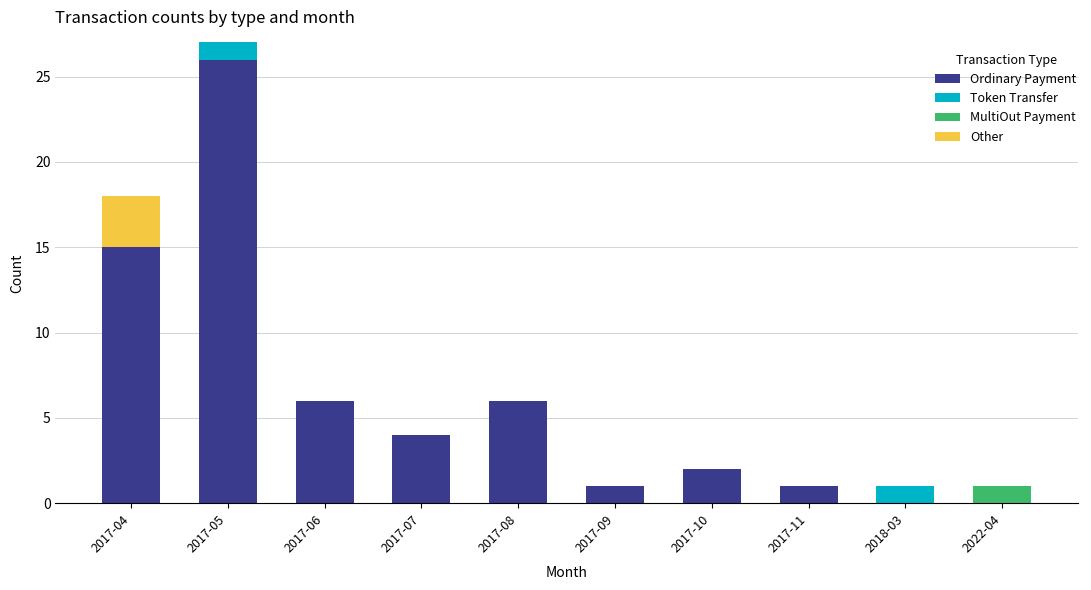

What is the difference between the Ordinary Payment values at 2017-07 and 2017-06?

2